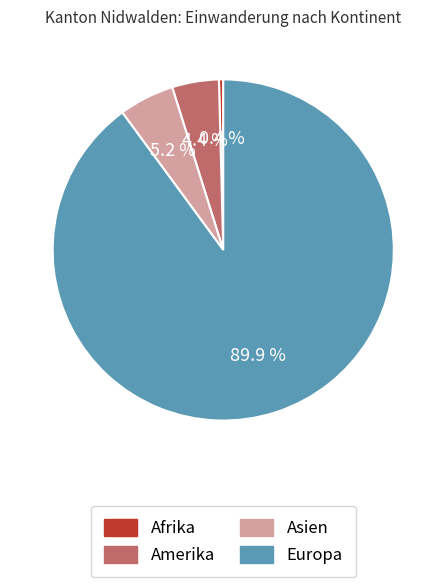

Does any single category account for the majority?

Yes